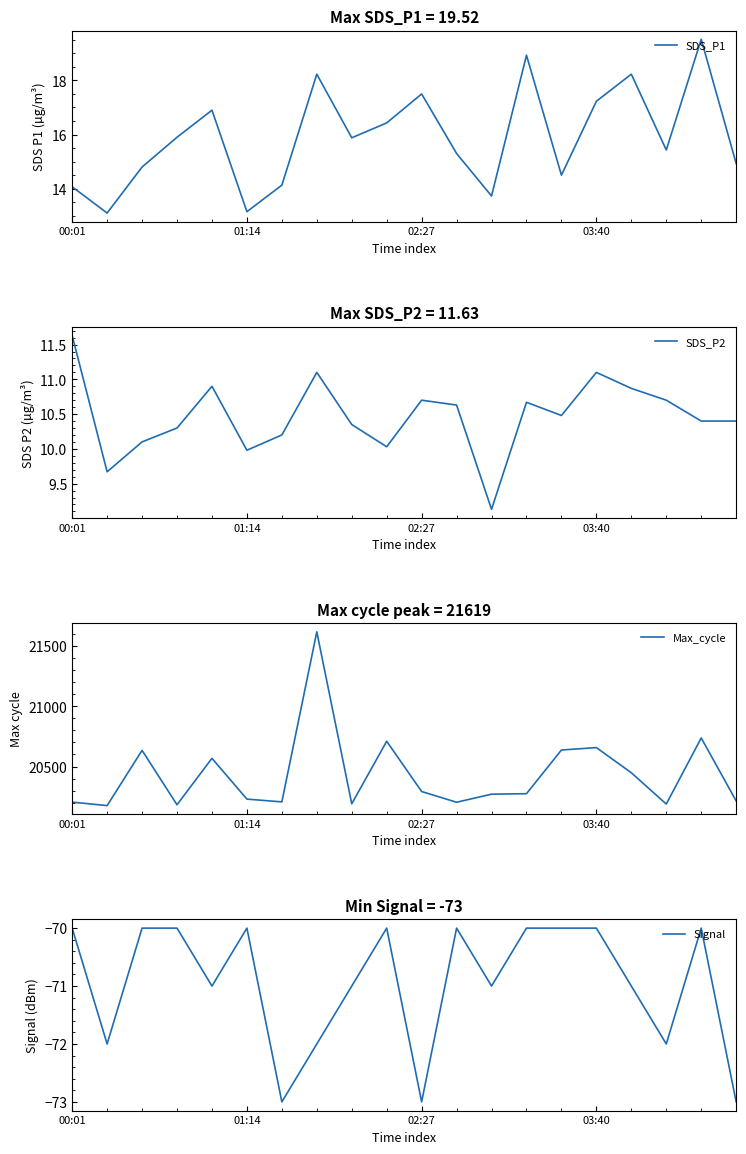

What is the difference between the second highest and second lowest values in the Max_cycle series?

555